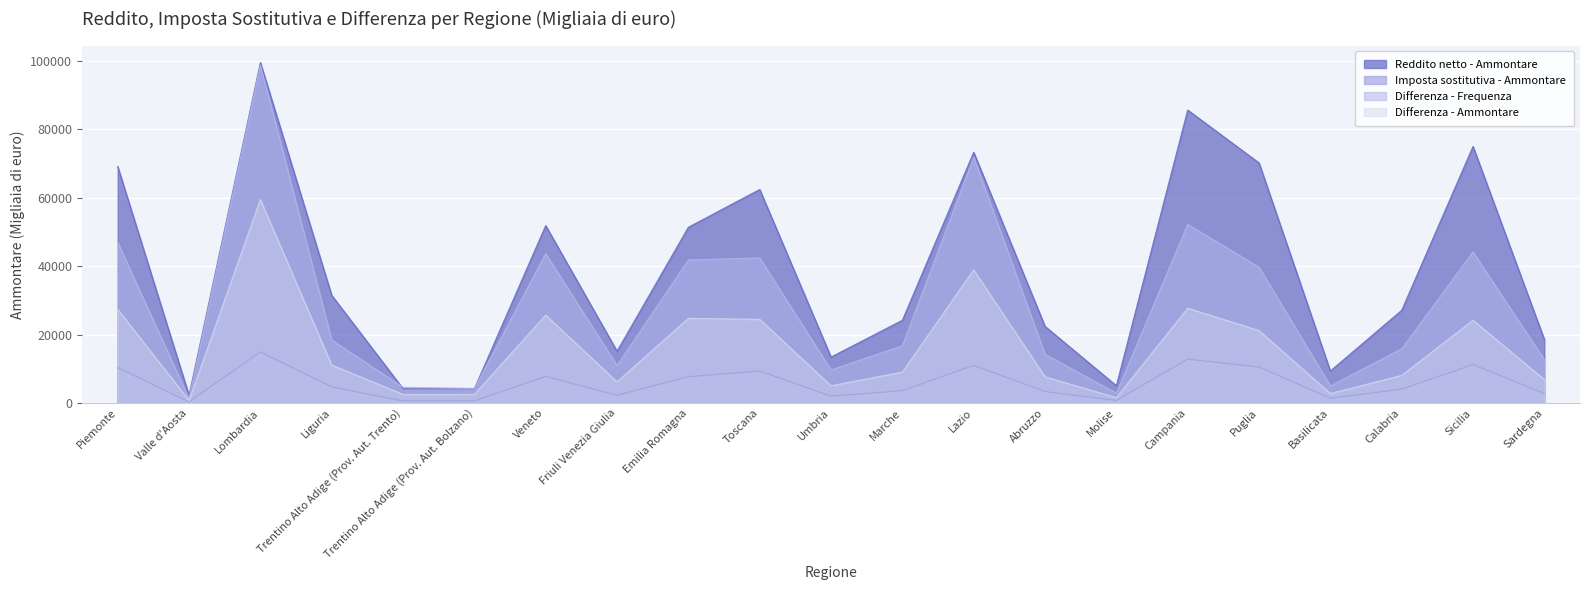

Is it true that Reddito netto - Ammontare equals 85545 at Campania?

True